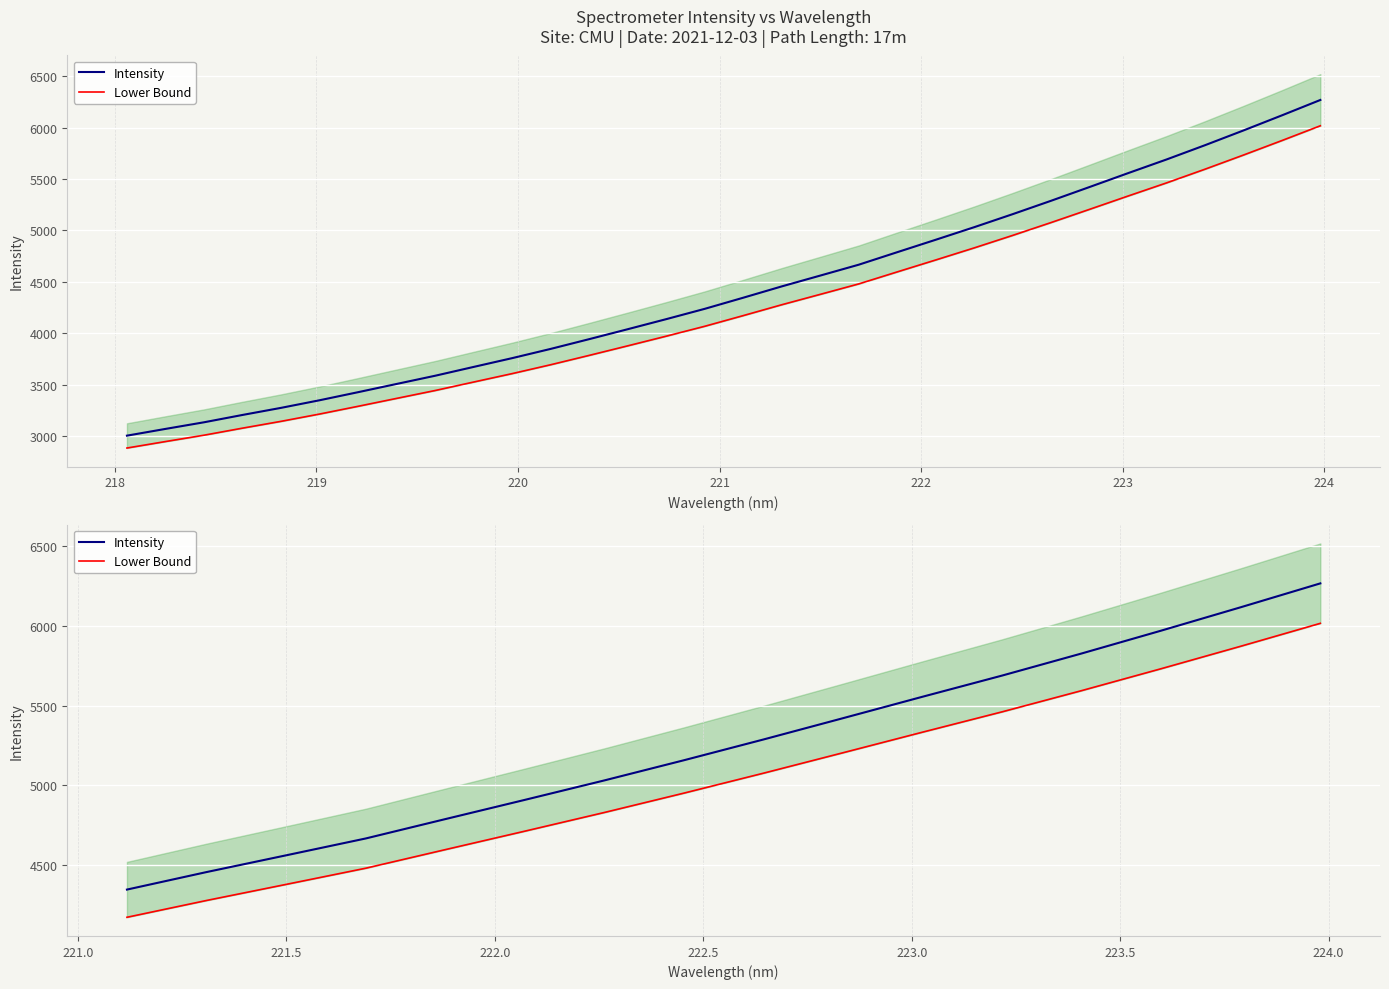

How many data points does each series have?

16